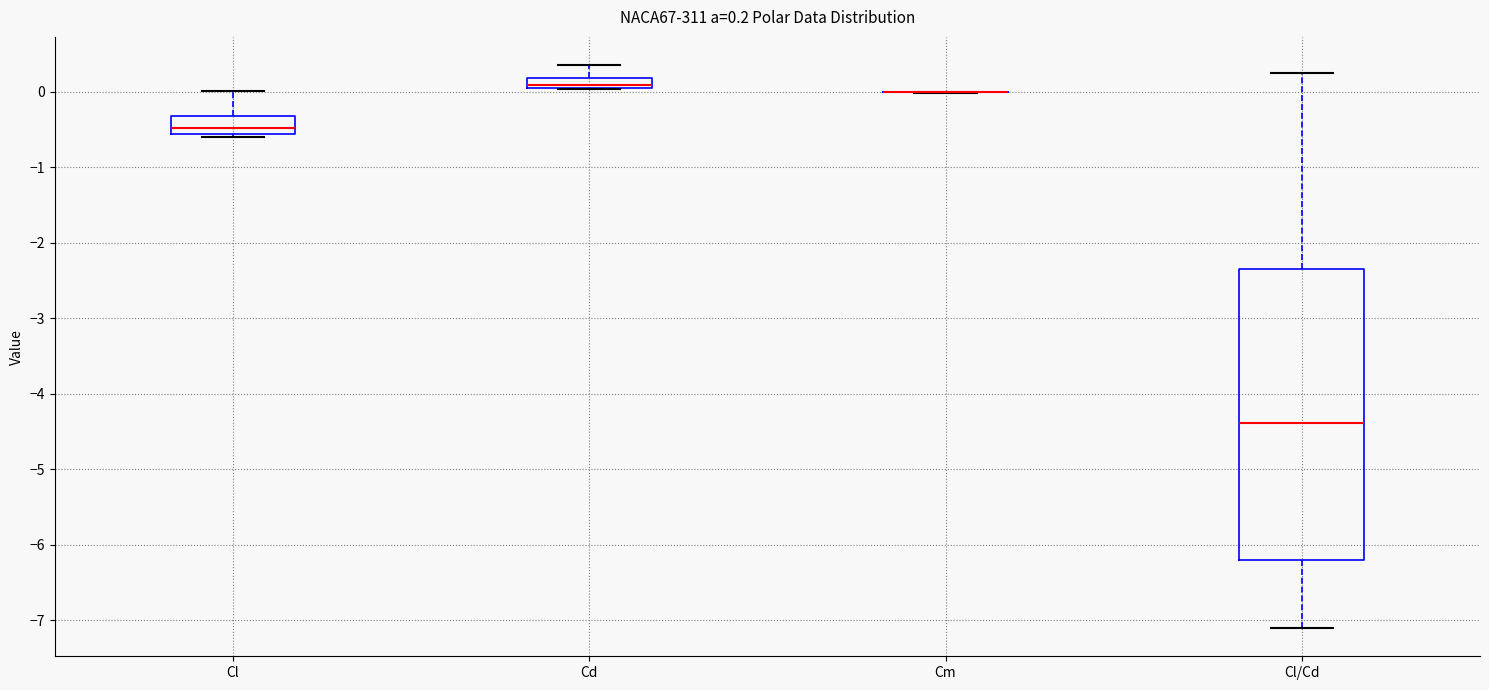

Comparing the boxes themselves (not the whiskers), which one is the tallest?

Cl/Cd